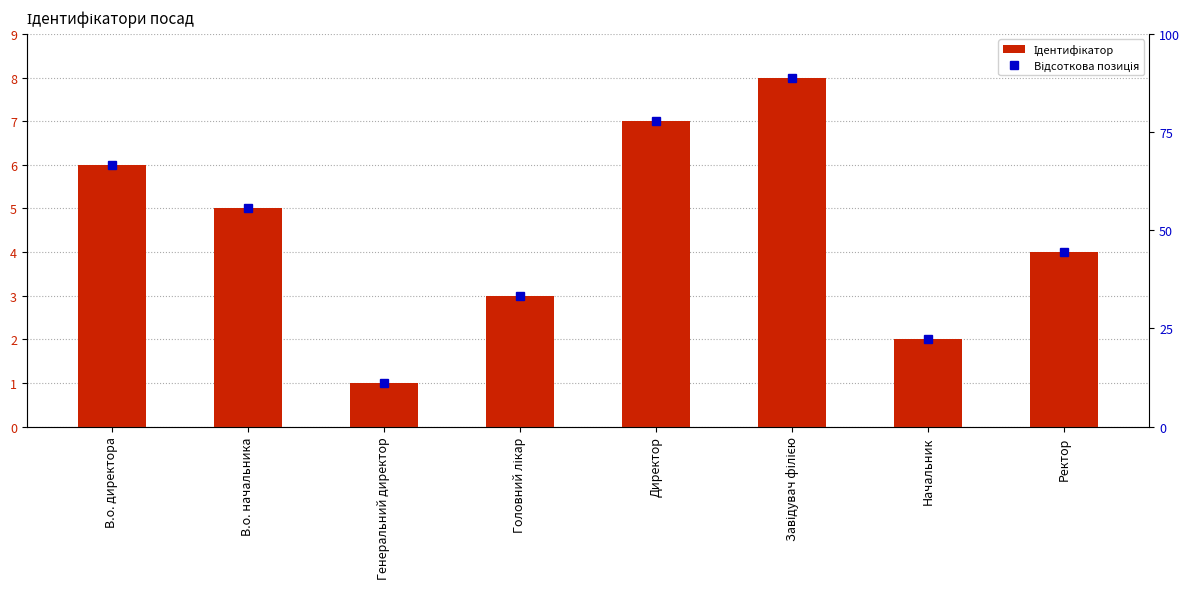

The Відсоткова позиція series shows 77.8 at Директор. True or false?

True